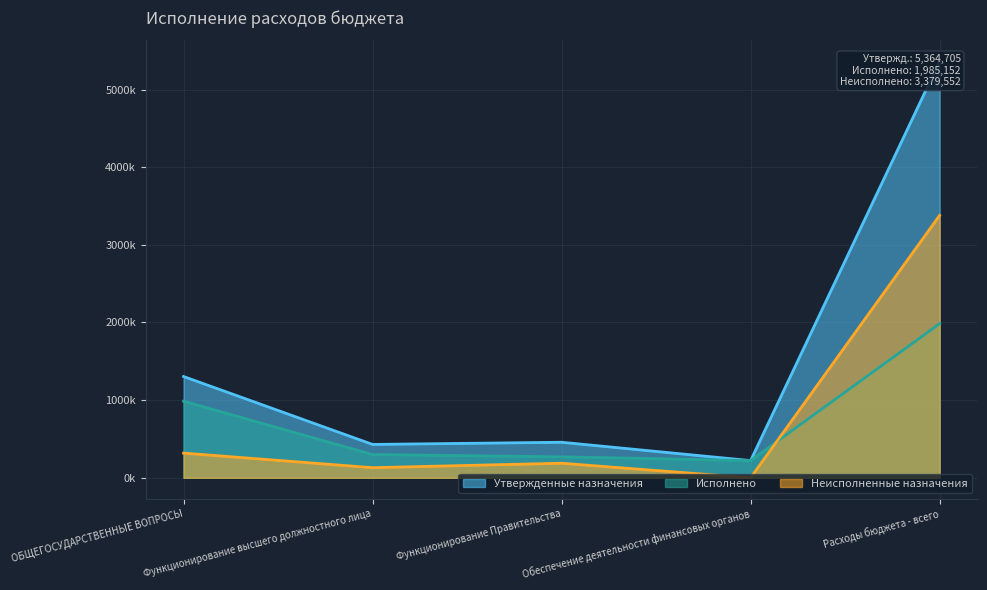

Which category has the lowest value across all series?

Обеспечение деятельности финансовых органов